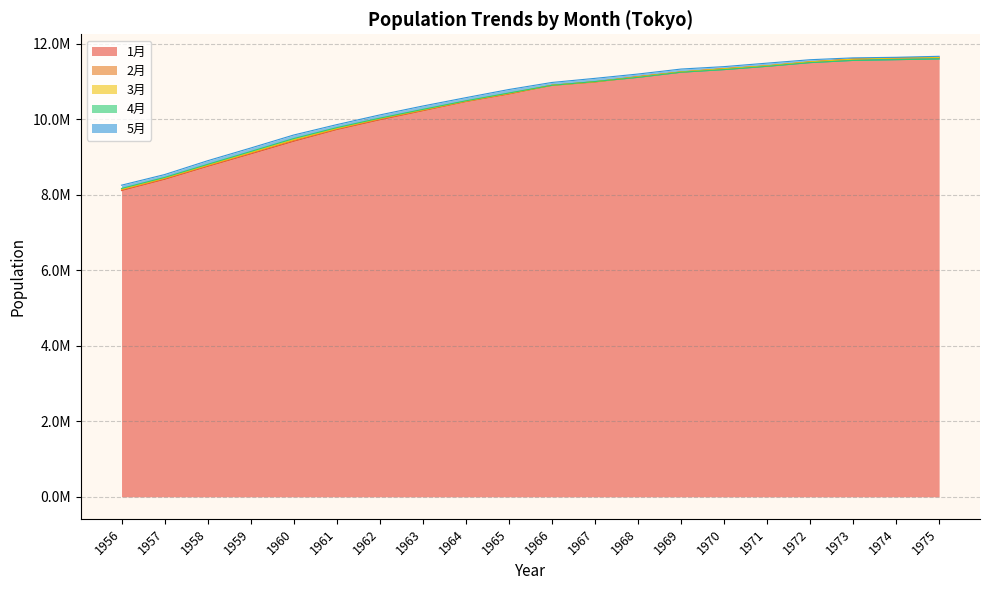

Is it true that 3月 equals 14046130 at 1960?

False